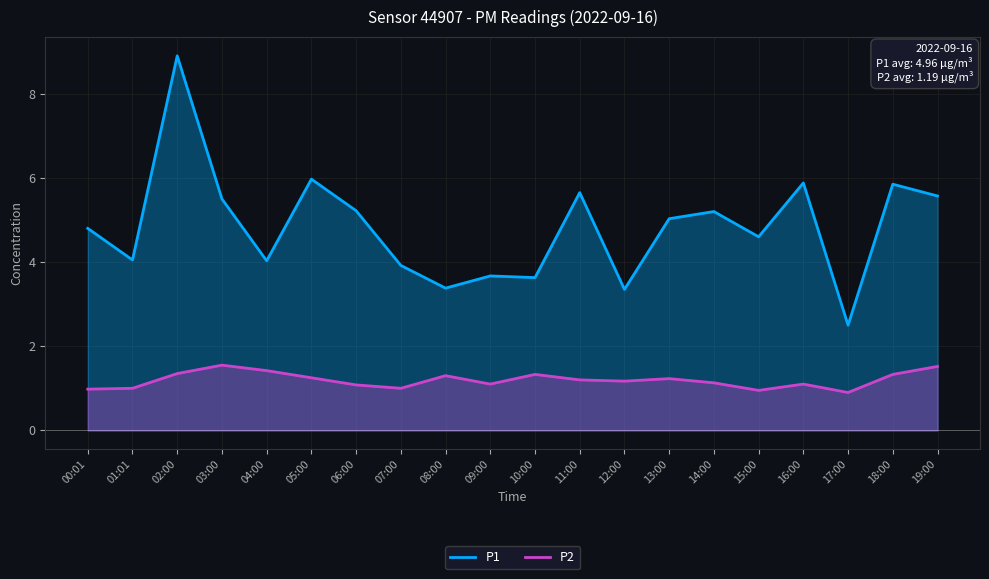

Between 01:01 and 10:00, which series saw the biggest shift?

P1